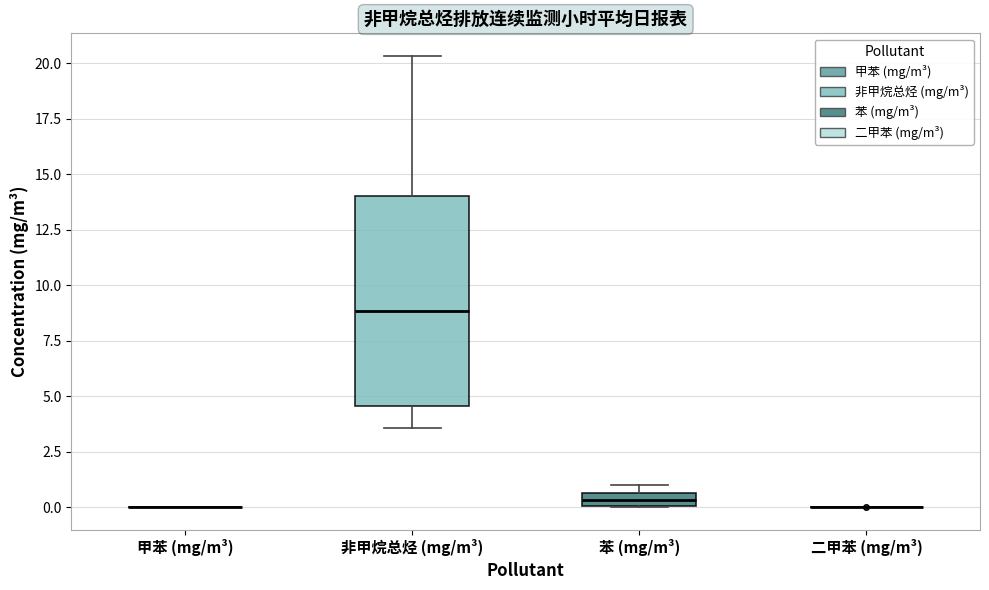

Which box is the tallest, from its lower edge to its upper edge?

非甲烷总烃 (mg/m³)